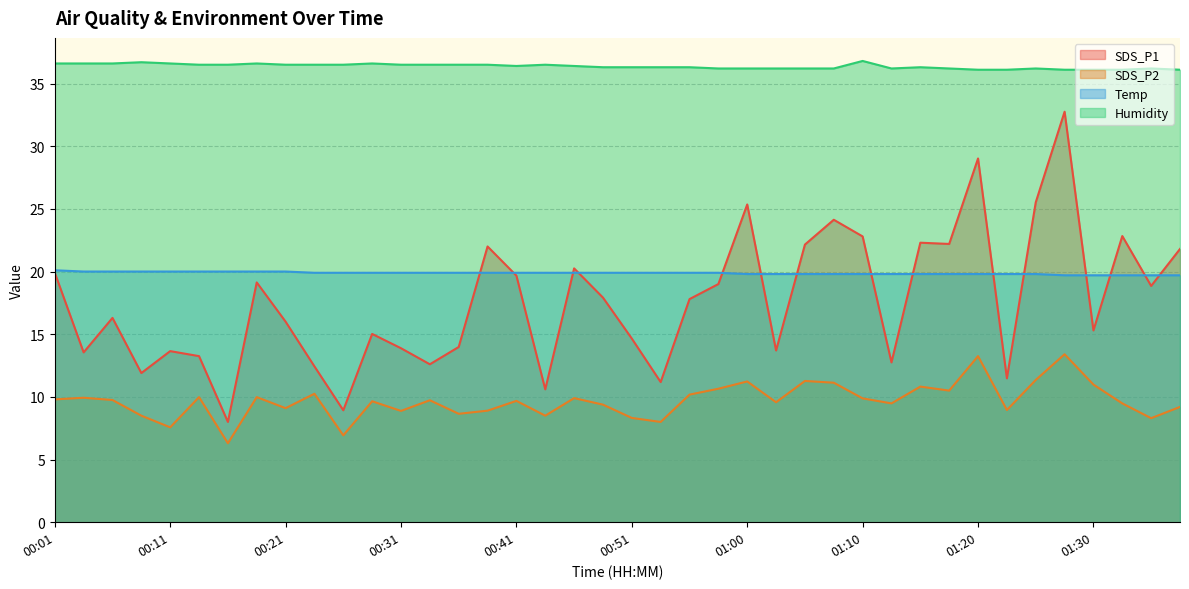

Read the SDS_P1 value at 00:29.

15.0